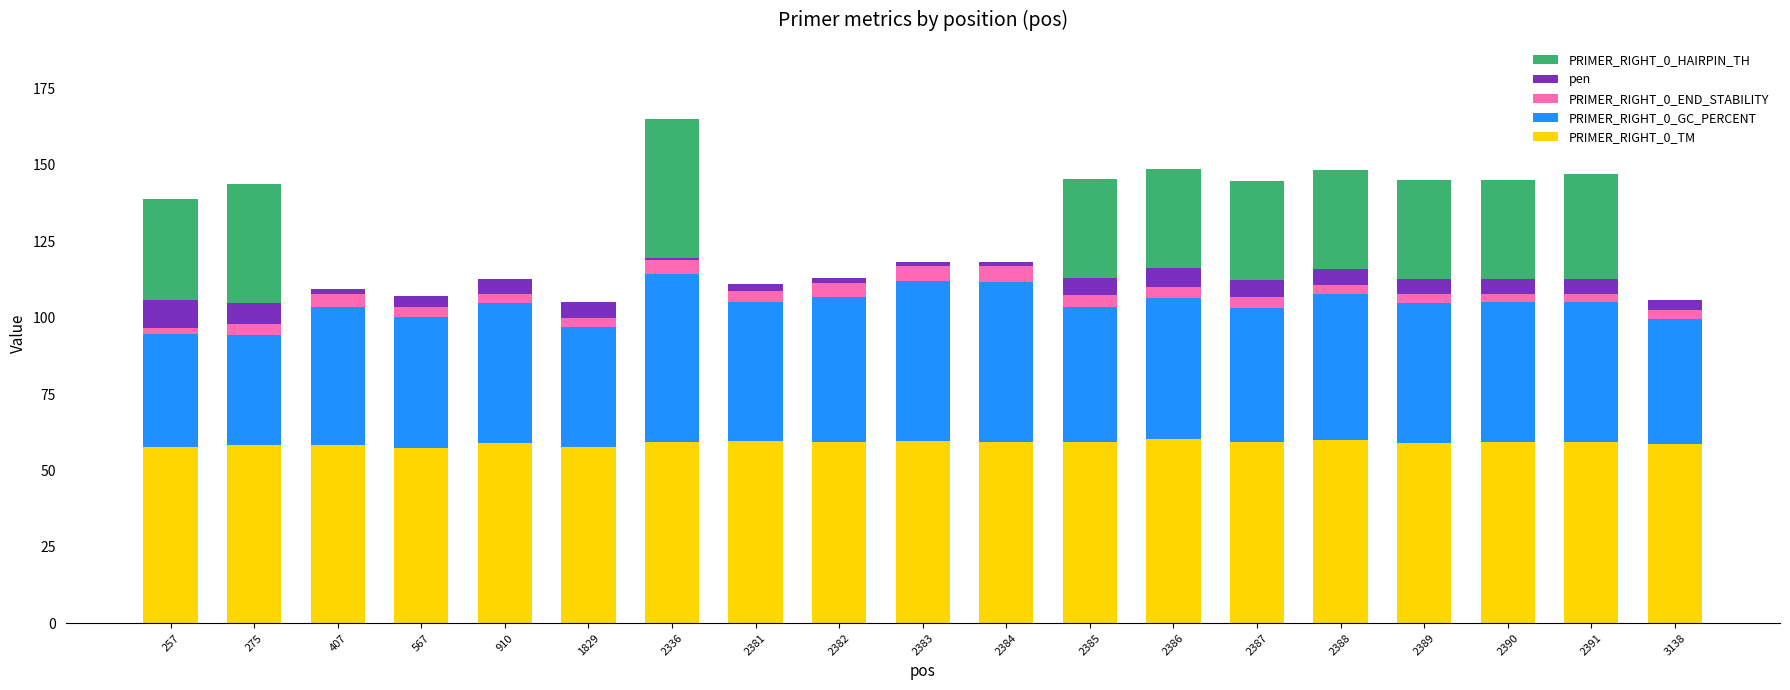

Are the bars horizontal?

No